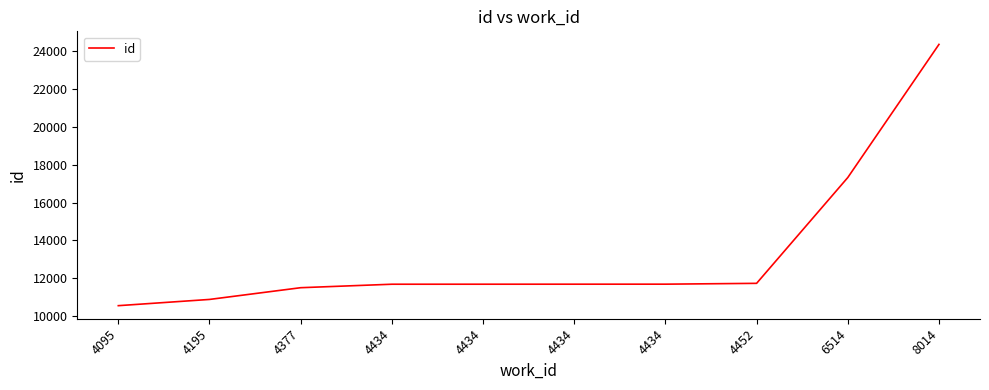

What is the value of the 10th point from the left?

24376